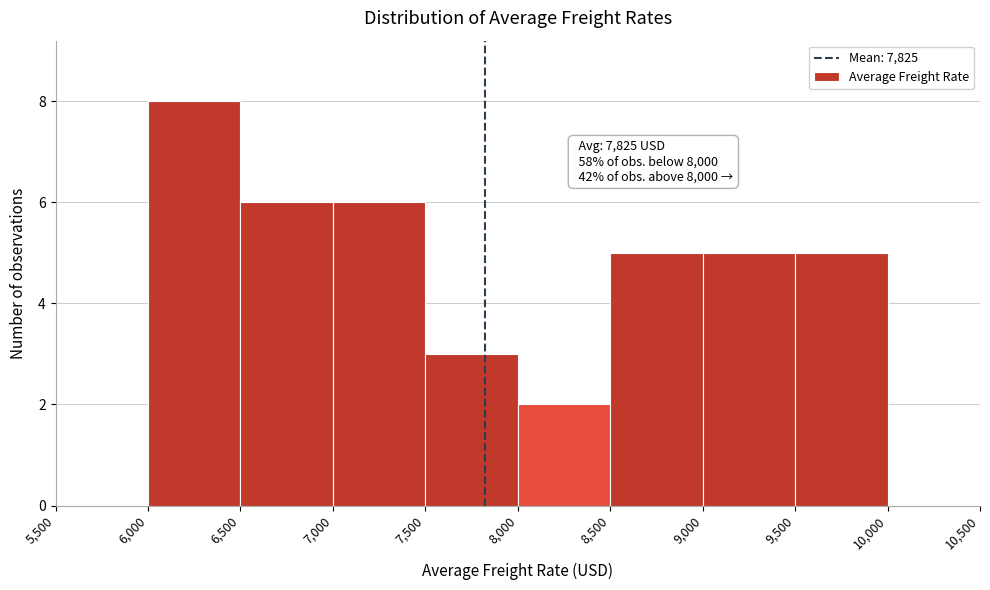

Over which range of the x-axis is the bar tallest?

6,000 to 6,500